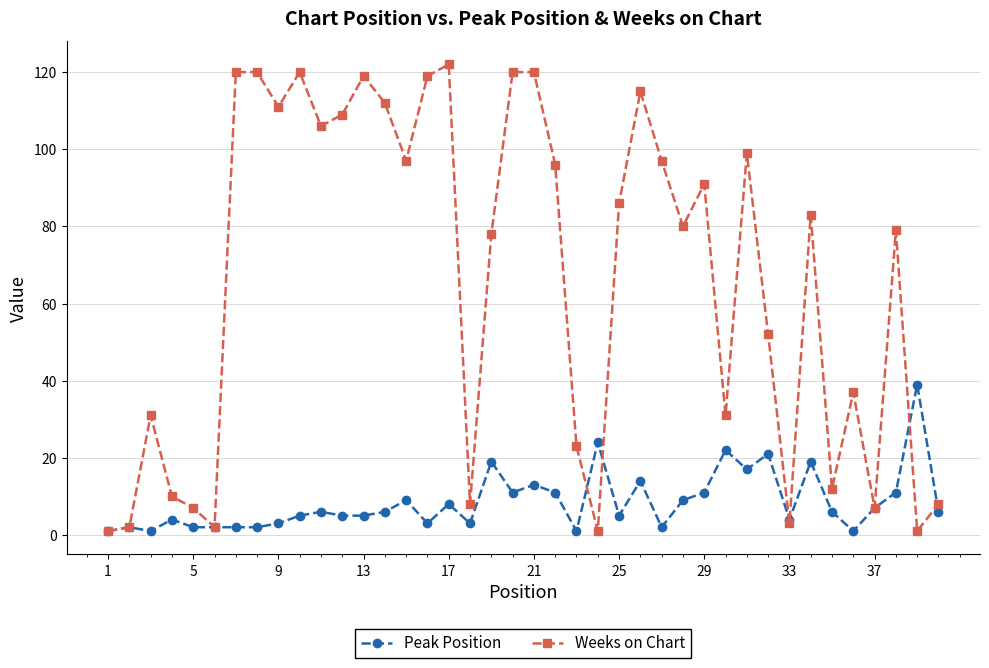

List the series in order of their peak value, highest first.

Weeks on Chart, Peak Position